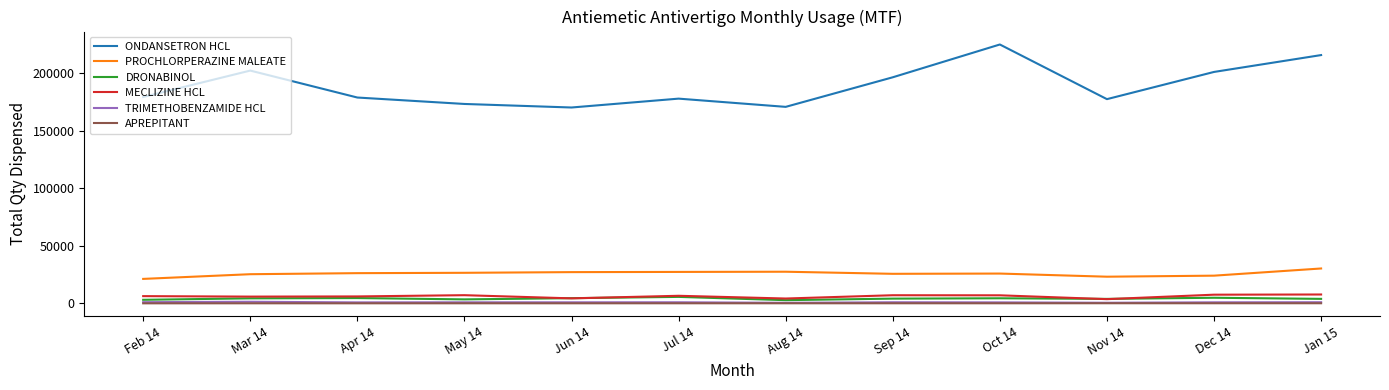

The value of ONDANSETRON HCL at Jun 14 is 100470. True or false?

False